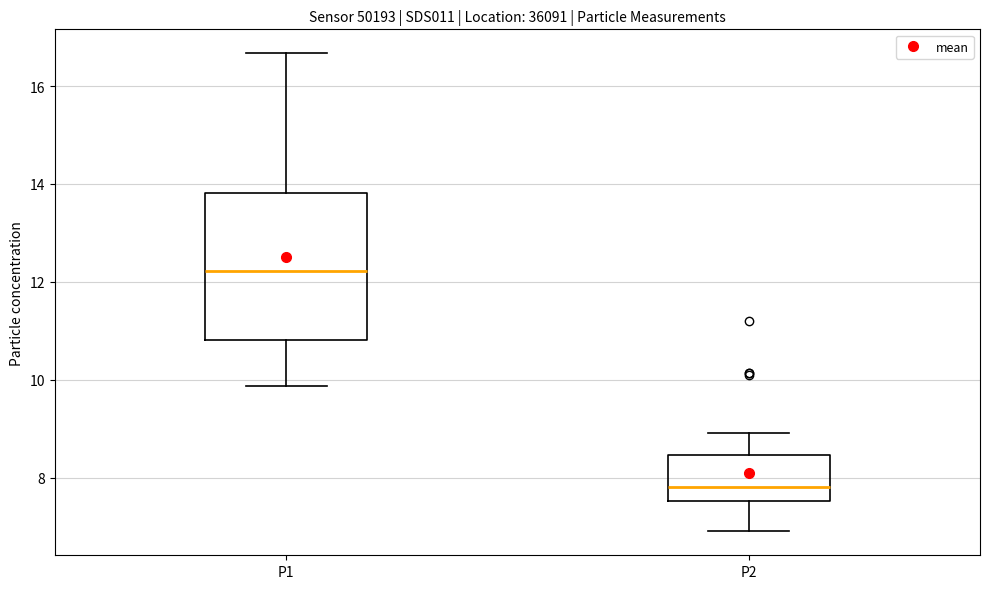

Reading left to right, transcribe this box plot: for each box, give where its median line is, the range the box spans, and where its two whiskers end, as read against the y-axis. The values are not printed on the chart, so give them approximately, as read against the axis.

P1: median 12.2, box 10.8 to 13.8, whiskers 9.8 to 16.6
P2: median 7.8, box 7.6 to 8.4, whiskers 7.0 to 9.0